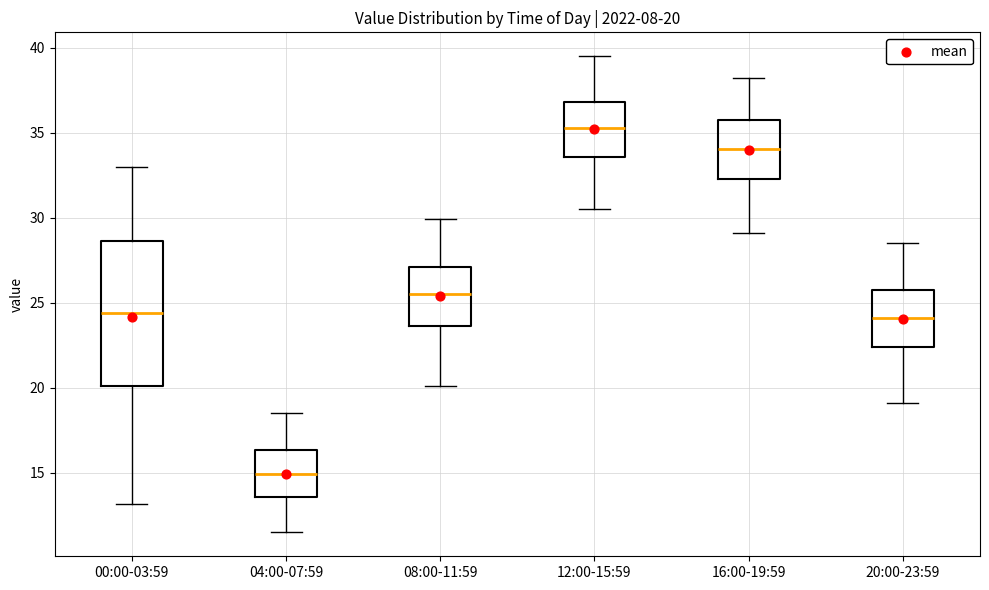

Comparing the boxes themselves (not the whiskers), which one is the tallest?

00:00-03:59